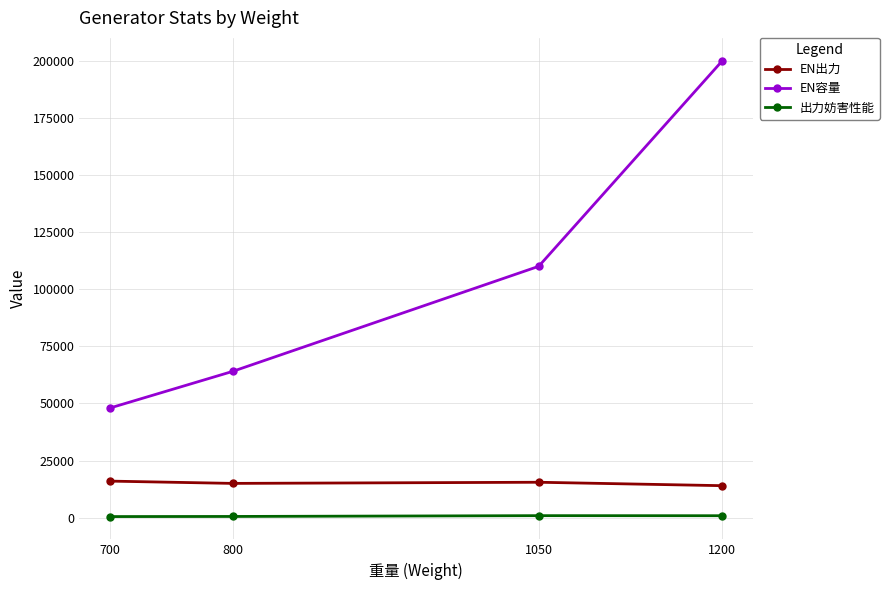

True or false: EN出力 has a value of 23467 at 1050.

False